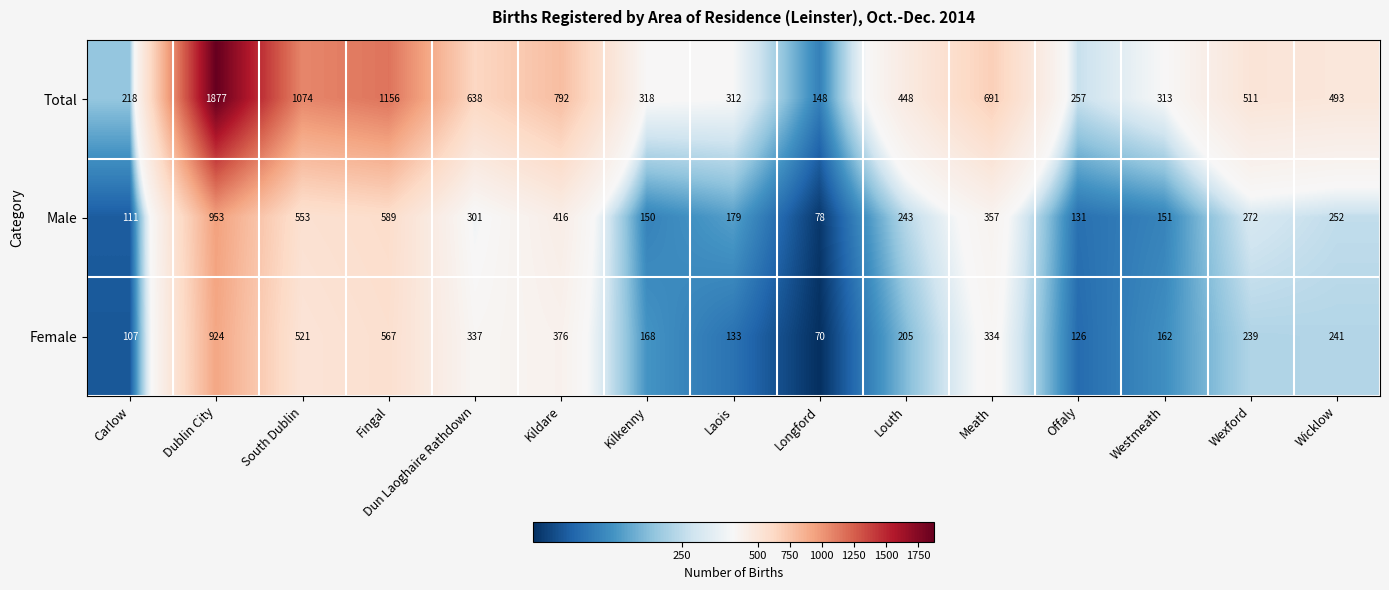

Which category has the highest value across all series?

Dublin City